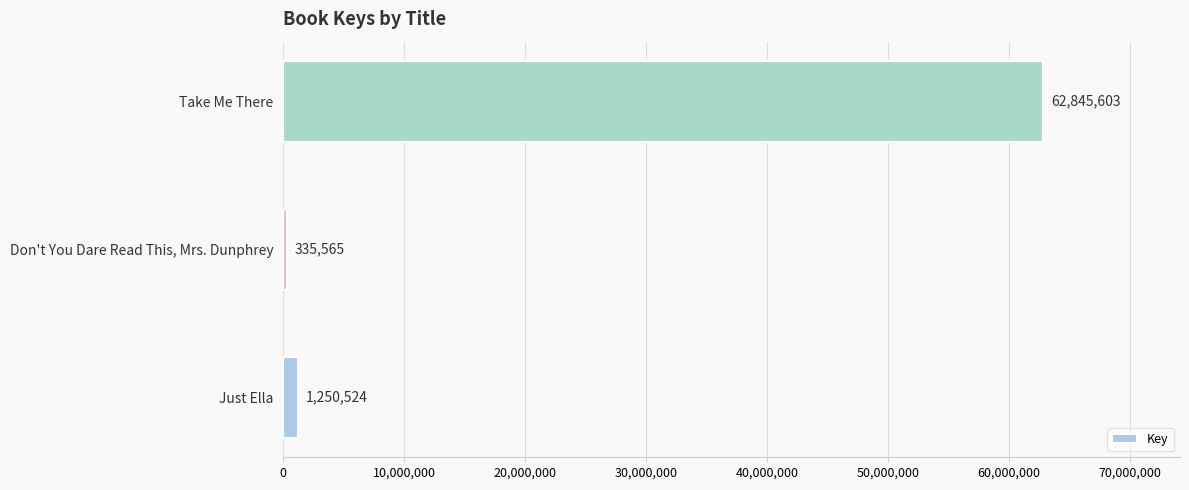

Reading top to bottom, what are all the values shown in this chart?

Take Me There=62845603	Don't You Dare Read This, Mrs. Dunphrey=335565	Just Ella=1250524